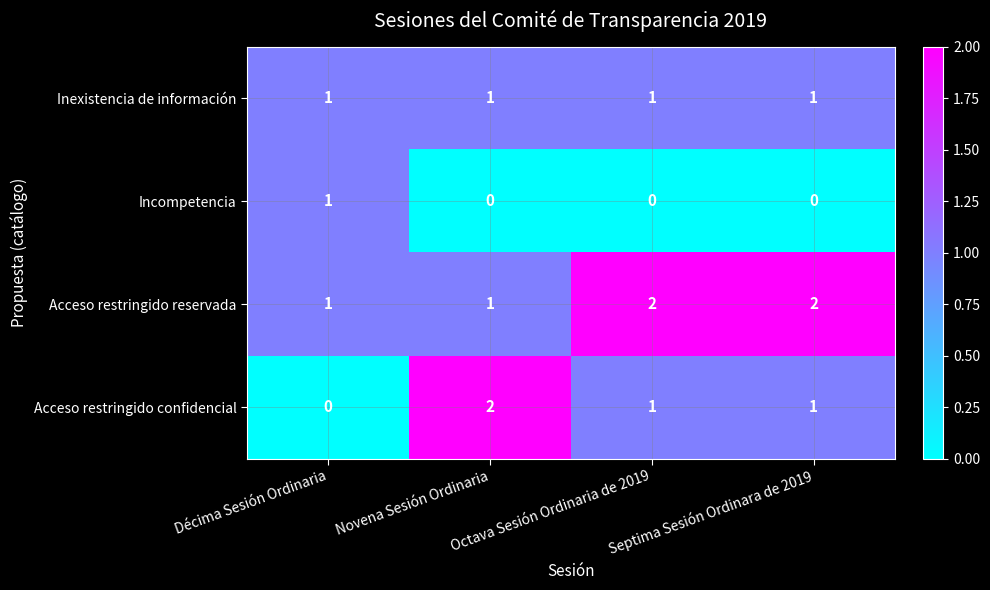

Which series has the largest total across all categories?

Acceso restringido reservada